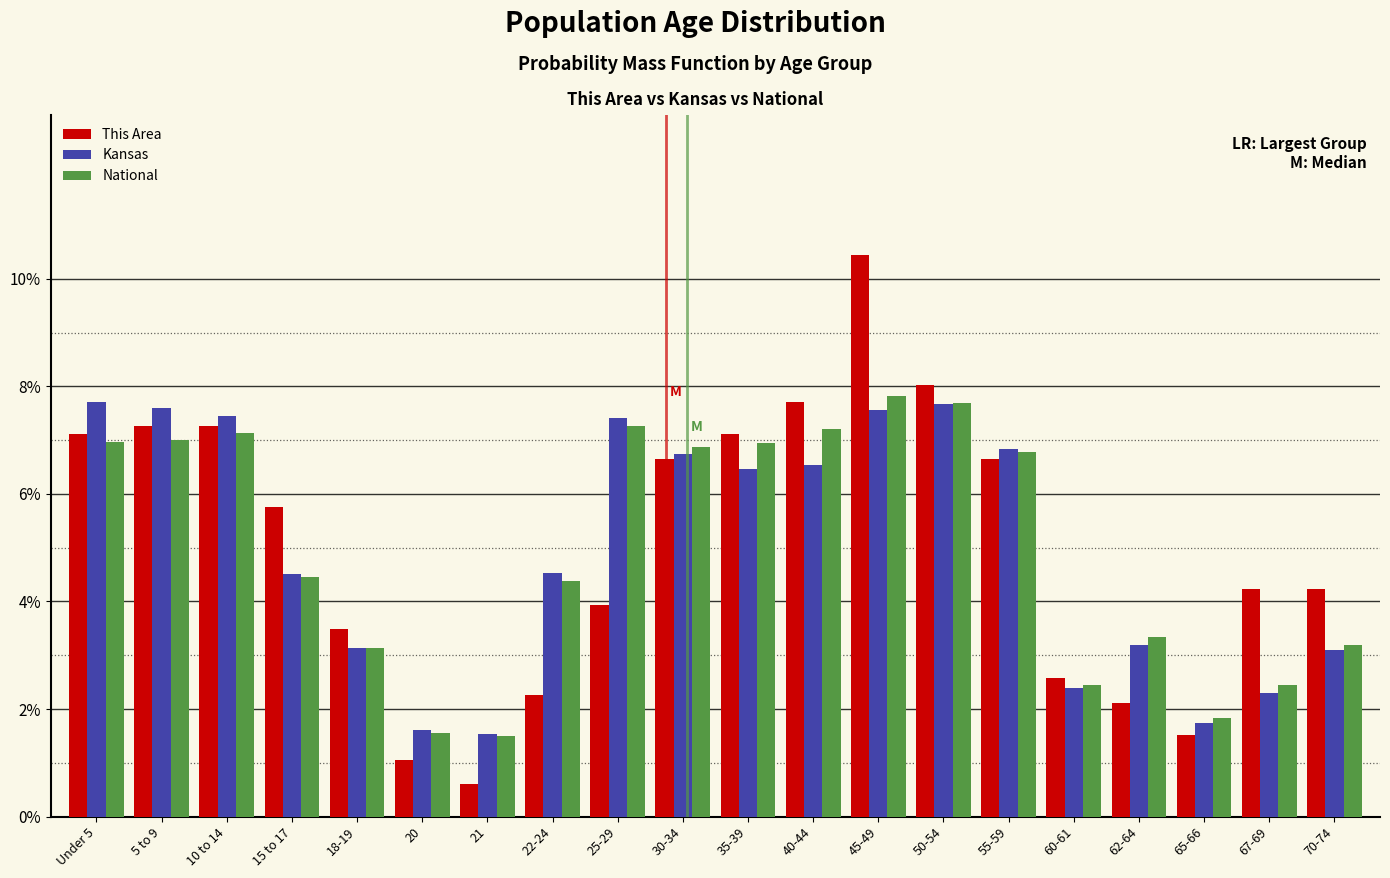

The National series shows 1.1 at 67-69. True or false?

False